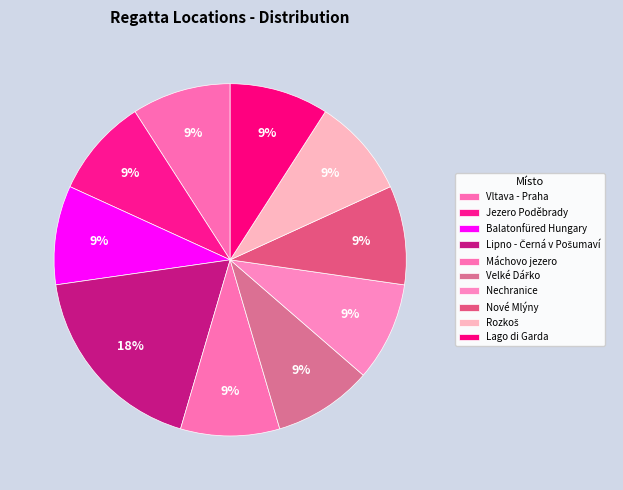

To the nearest percent, what portion does Vltava - Praha represent?

9%